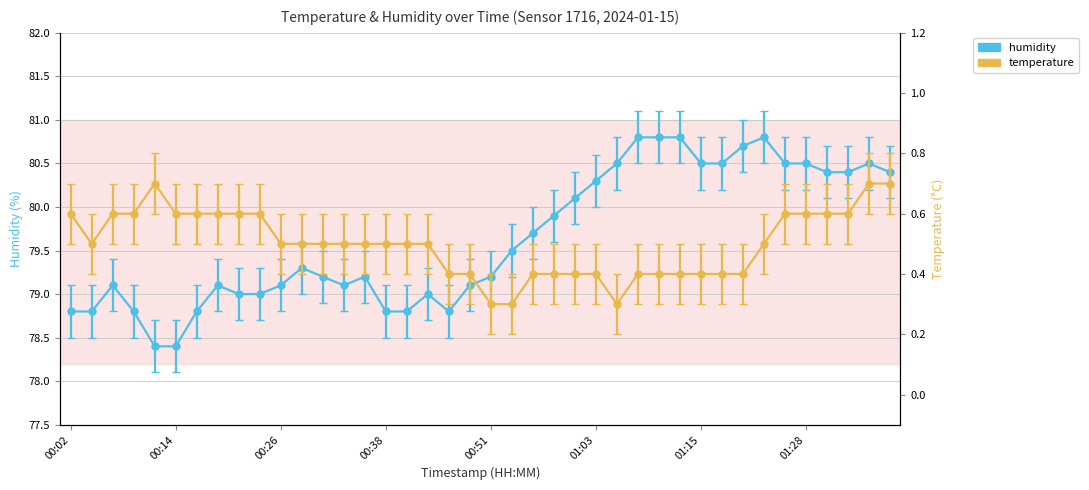

Reading left to right, what are all the values shown in this chart?

temperature: 00:02=0.6	00:04=0.5	00:06=0.6	00:09=0.6	00:11=0.7	00:14=0.6	00:16=0.6	00:19=0.6	00:21=0.6	00:24=0.6	00:26=0.5	00:29=0.5	00:31=0.5	00:33=0.5	00:36=0.5	00:38=0.5	00:41=0.5	00:43=0.5	00:46=0.4	00:48=0.4	00:51=0.3	00:53=0.3	00:56=0.4	00:58=0.4	01:01=0.4	01:03=0.4	01:05=0.3	01:08=0.4	01:10=0.4	01:13=0.4	01:15=0.4	01:18=0.4	01:20=0.4	01:23=0.5	01:25=0.6	01:28=0.6	01:30=0.6	01:32=0.6	01:35=0.7	01:37=0.7
humidity: 00:02=78.8	00:04=78.8	00:06=79.1	00:09=78.8	00:11=78.4	00:14=78.4	00:16=78.8	00:19=79.1	00:21=79.0	00:24=79.0	00:26=79.1	00:29=79.3	00:31=79.2	00:33=79.1	00:36=79.2	00:38=78.8	00:41=78.8	00:43=79.0	00:46=78.8	00:48=79.1	00:51=79.2	00:53=79.5	00:56=79.7	00:58=79.9	01:01=80.1	01:03=80.3	01:05=80.5	01:08=80.8	01:10=80.8	01:13=80.8	01:15=80.5	01:18=80.5	01:20=80.7	01:23=80.8	01:25=80.5	01:28=80.5	01:30=80.4	01:32=80.4	01:35=80.5	01:37=80.4